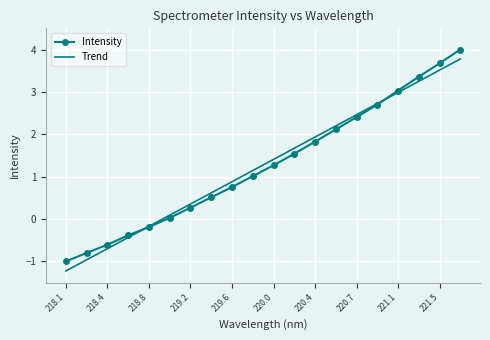

What is the maximum value for Trend?

3.8